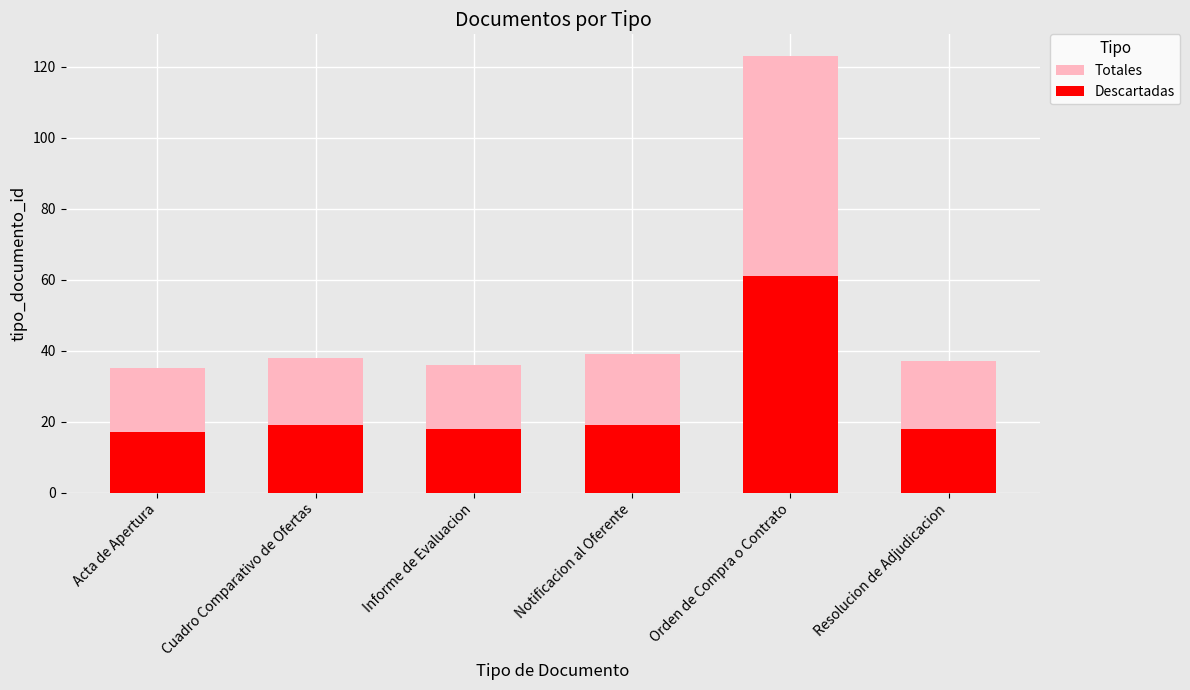

What is the sum of the Descartadas values at Orden de Compra o Contrato and Notificacion al Oferente?

80